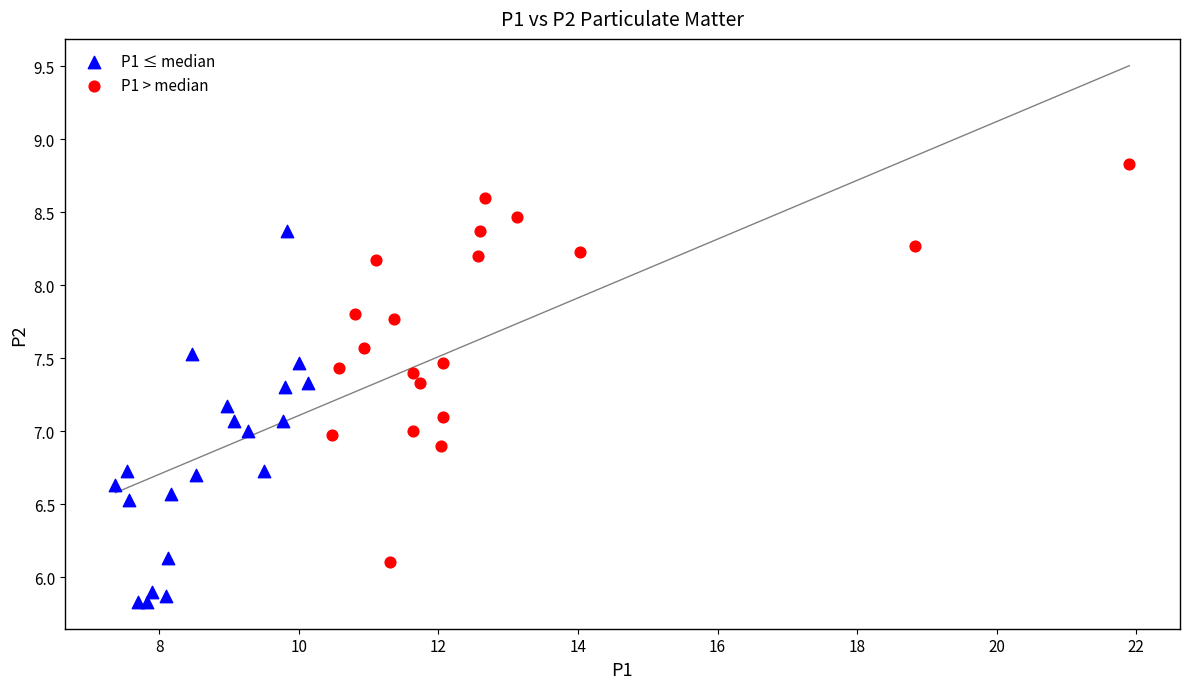

Which series reaches the maximum Y coordinate?

P1 > median